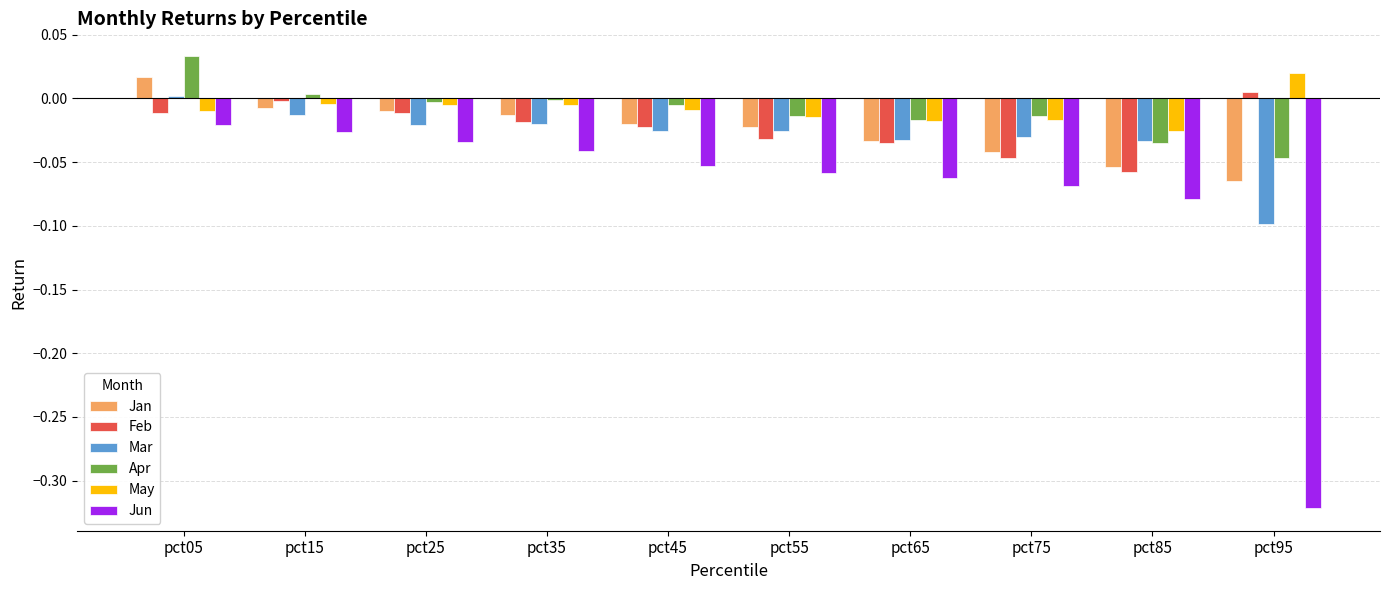

How many data points does each series have?

10